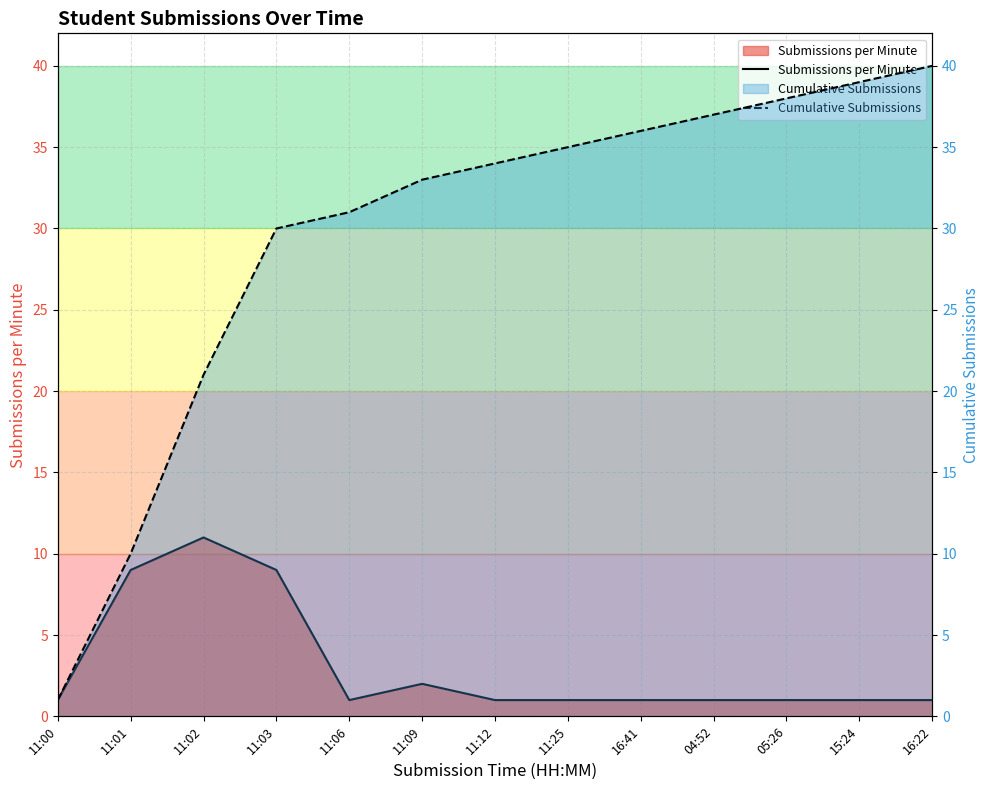

Which category has the lowest value in the Cumulative Submissions series?

11:00